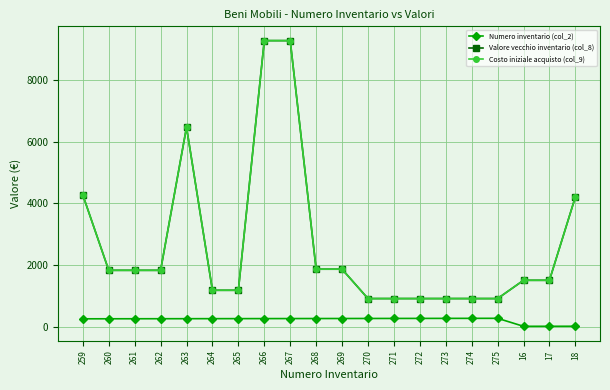

What is the label of the 13th point from the right?

266